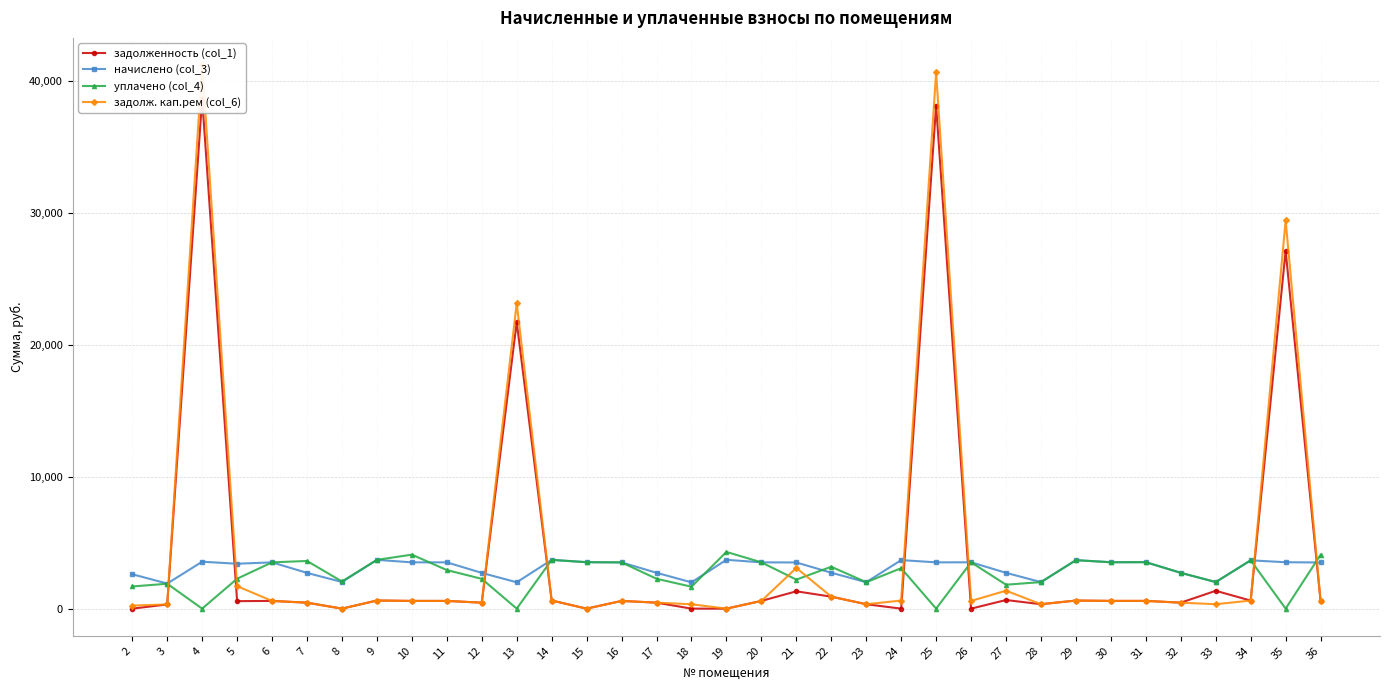

How many data points in задолж. кап.рем (col_6) are above 584?

21